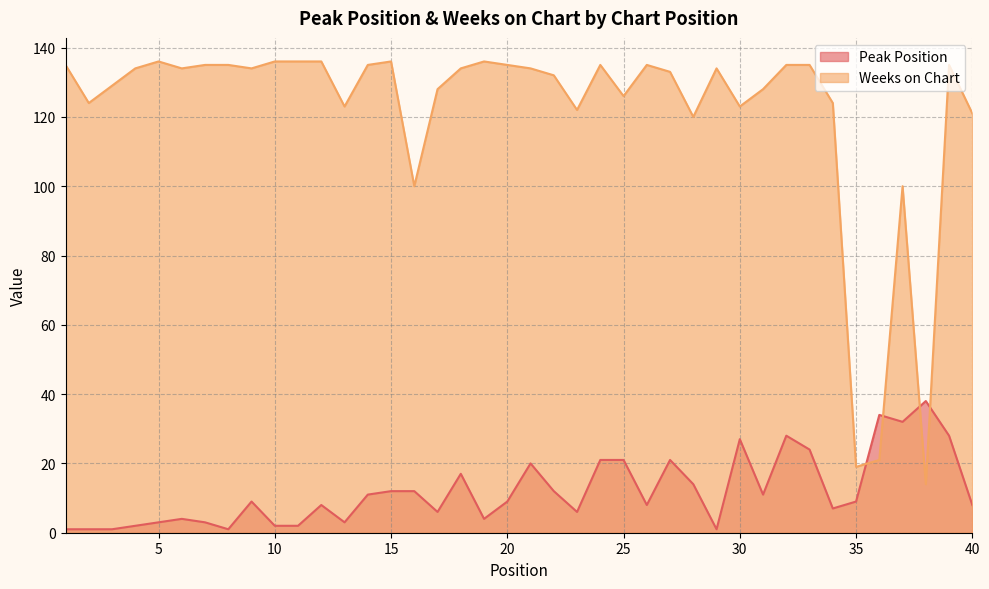

What is the sum of the Peak Position values at 3 and 10?

3